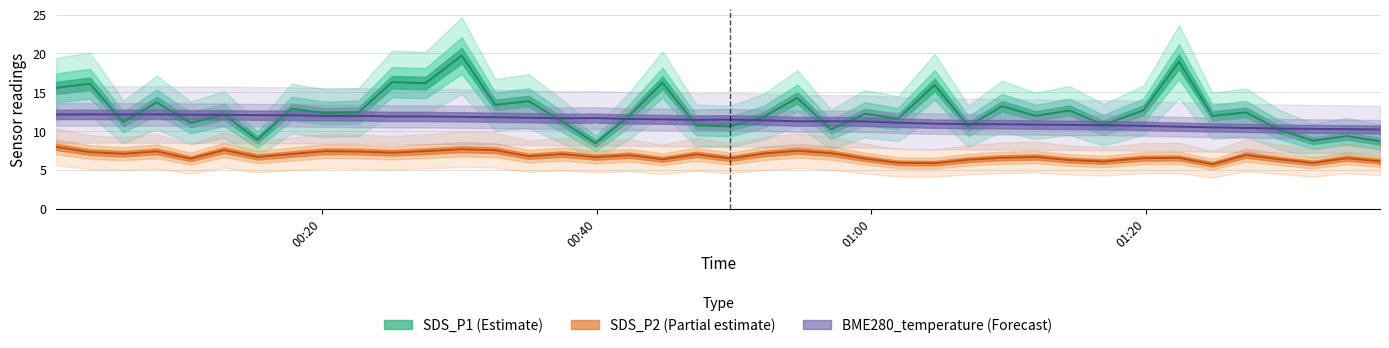

How many data points does each series have?

40